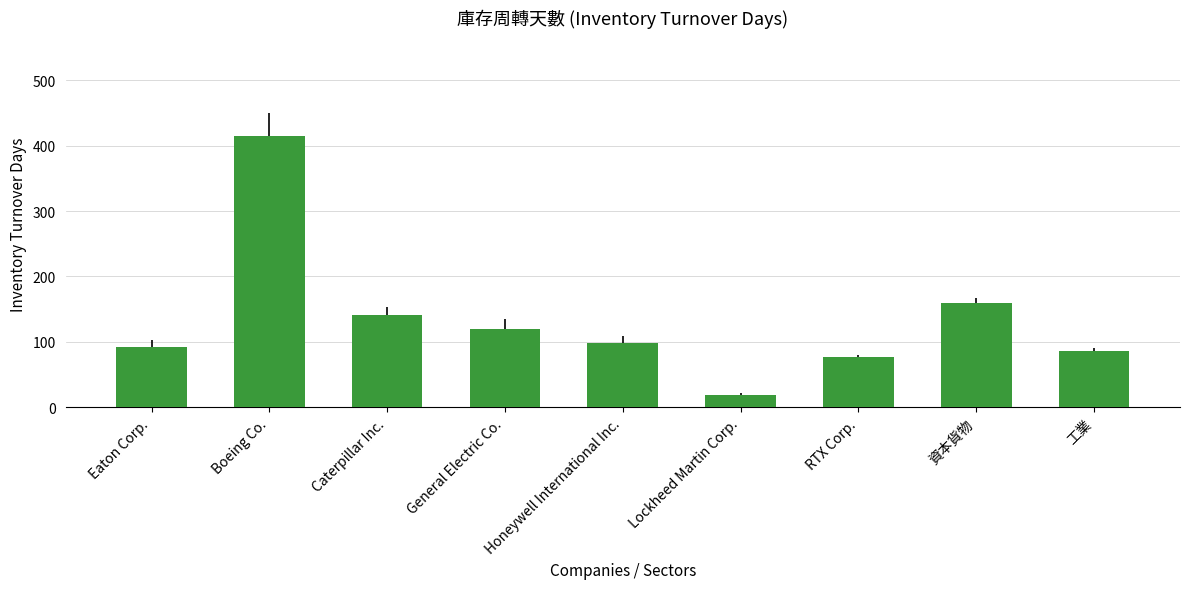

What is the smallest value displayed?

19